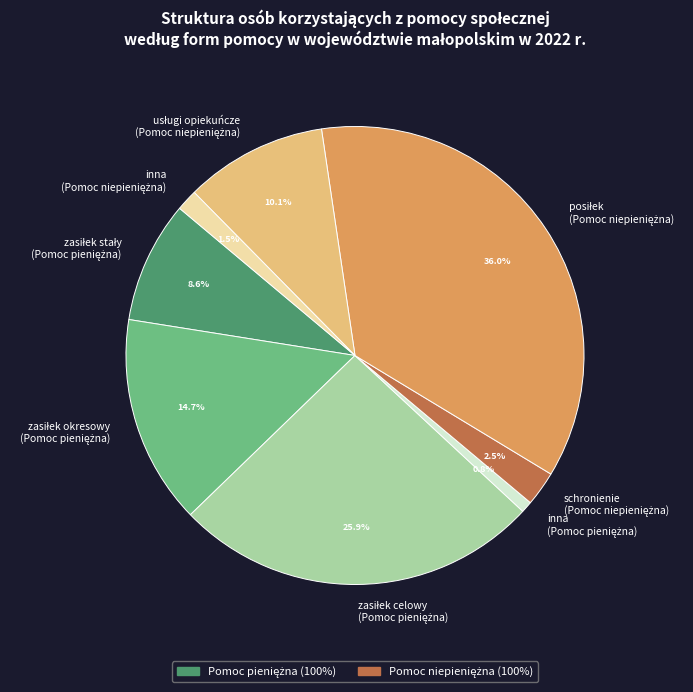

To the nearest percent, what is the difference between the largest and smallest slice percentages?

35%